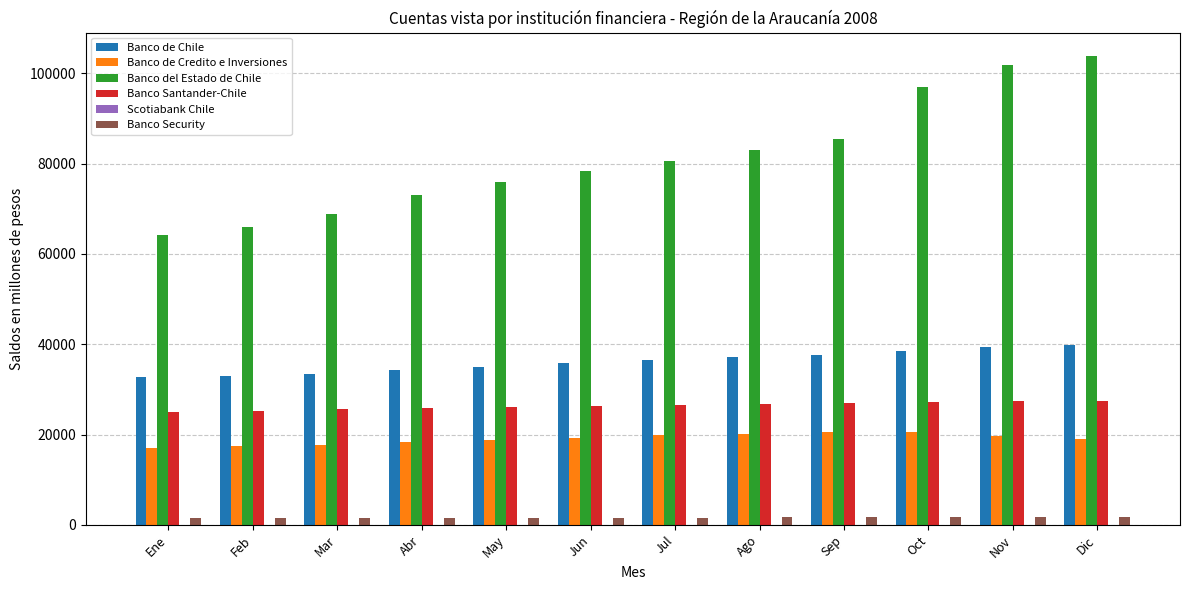

Is the value of Banco de Chile at May greater than the value of Banco Santander-Chile at Jun?

Yes